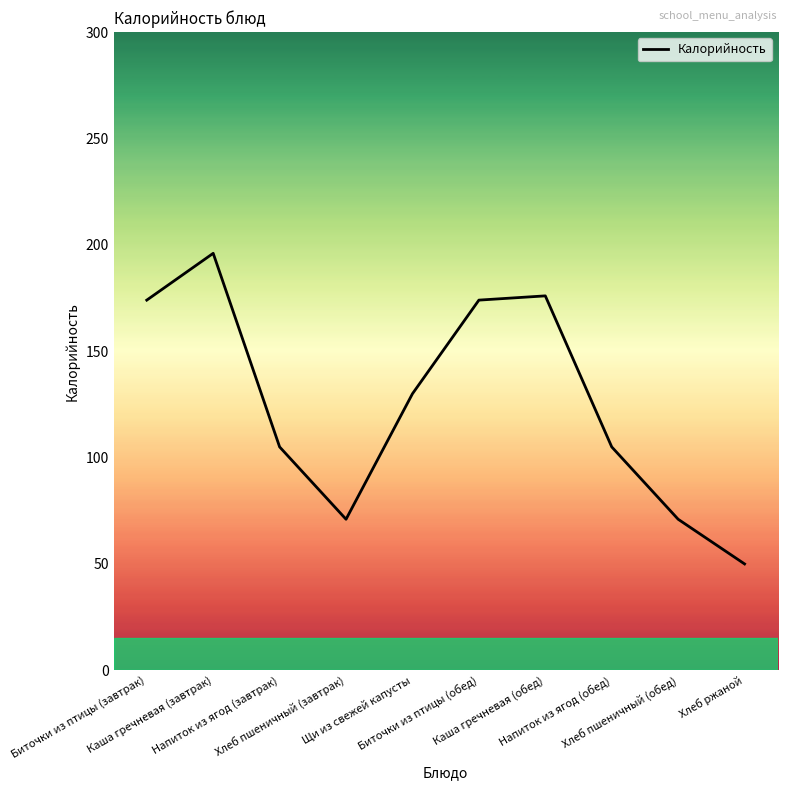

Does the chart display data point markers on the line(s)?

No